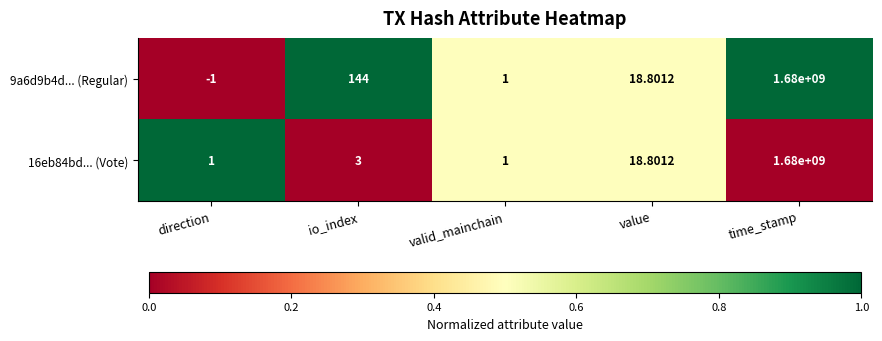

Which label corresponds to the largest value in the chart?

time_stamp